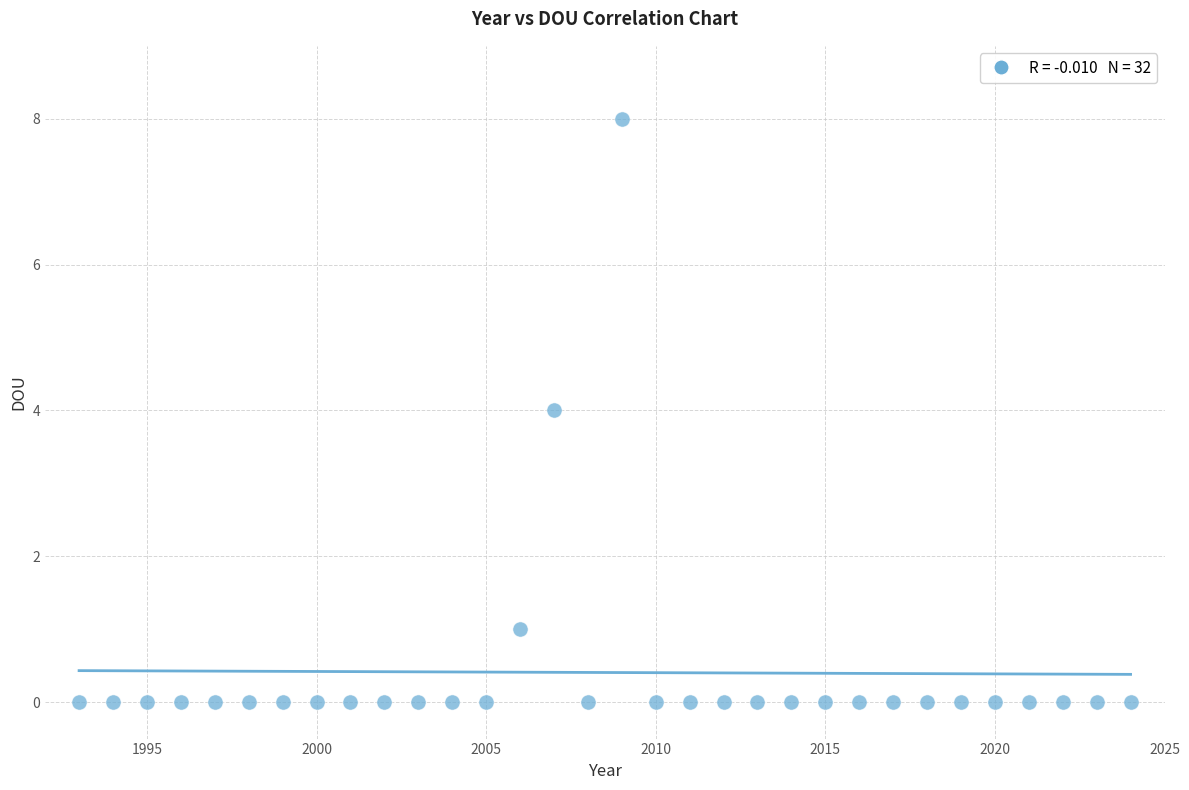

What is the range of Y values (max minus min)?

8